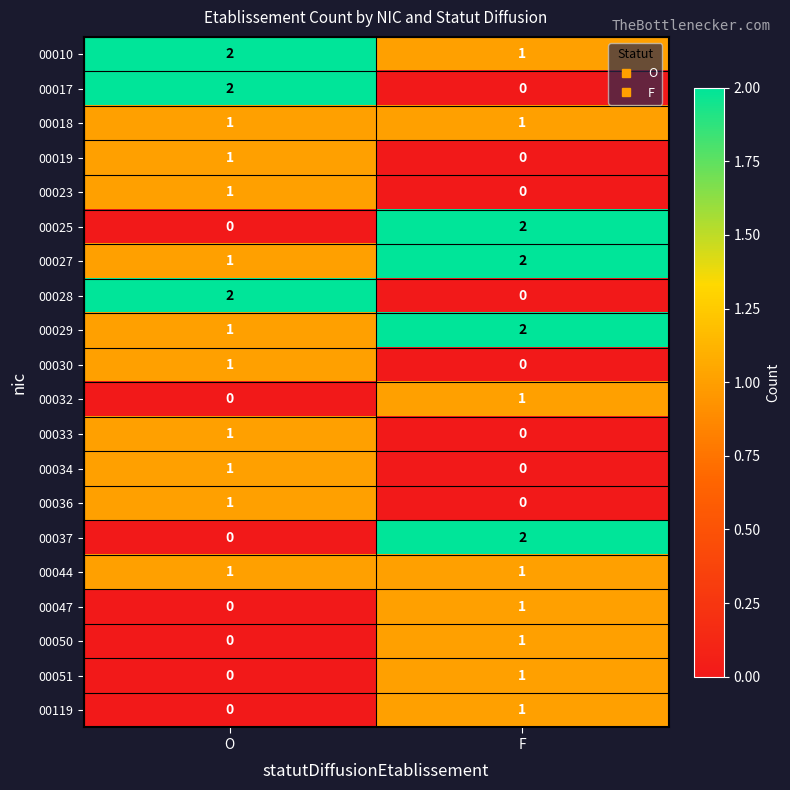

What is the total value across all series at O?

16